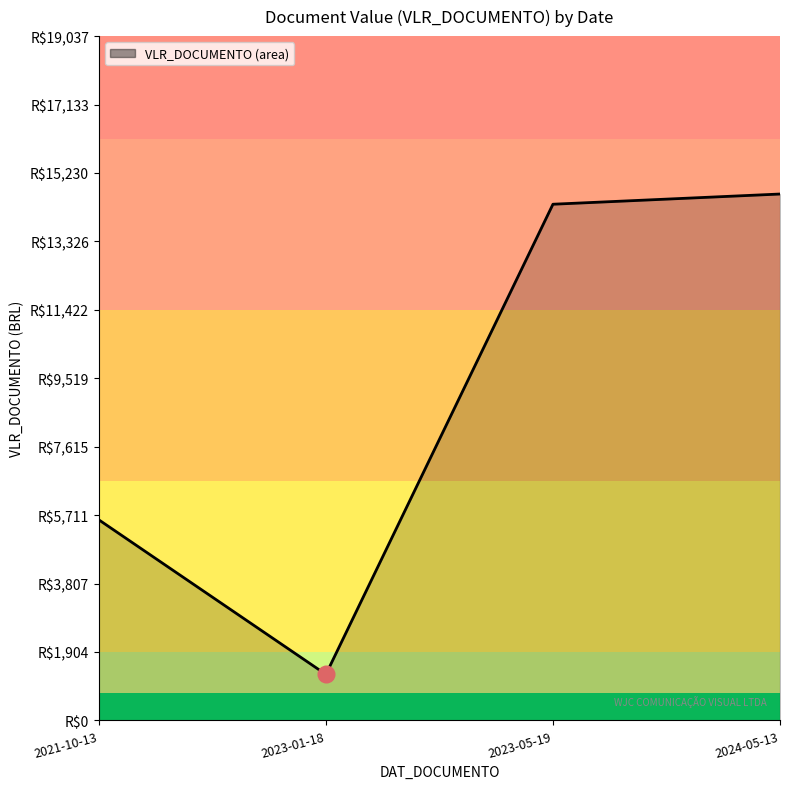

Is it true that the value at 2023-01-18 is 1280?

True